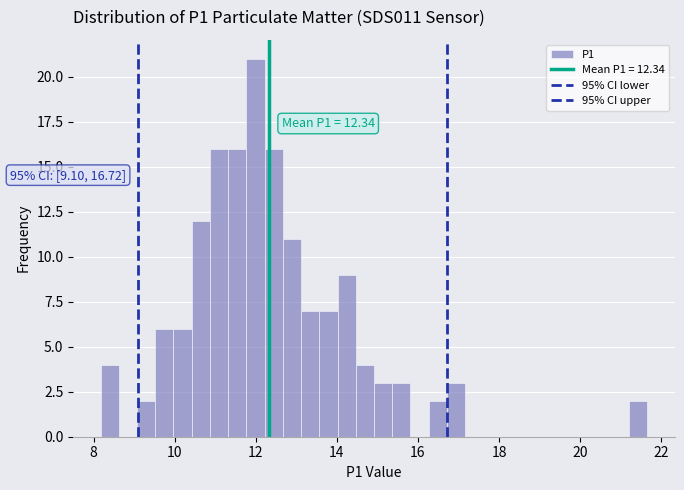

Around what value on the x-axis is the tallest bar? Give the approximate position of its centre, as read against the axis.

12.0